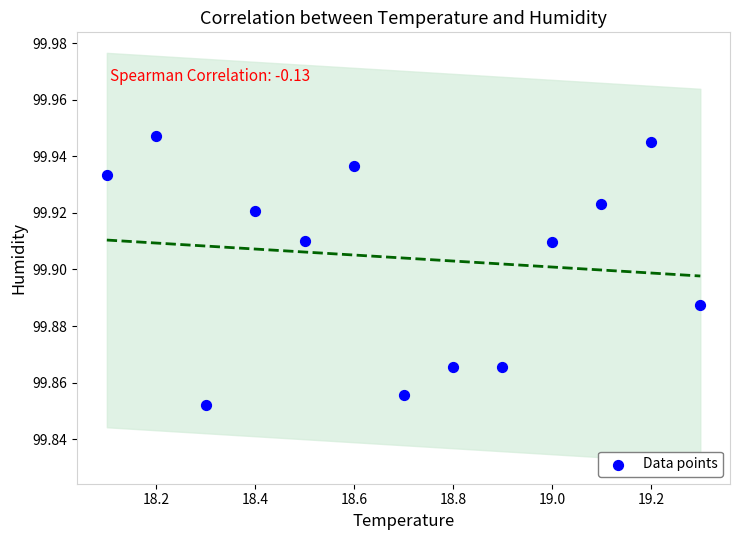

What is the range of X values (max minus min)?

1.2